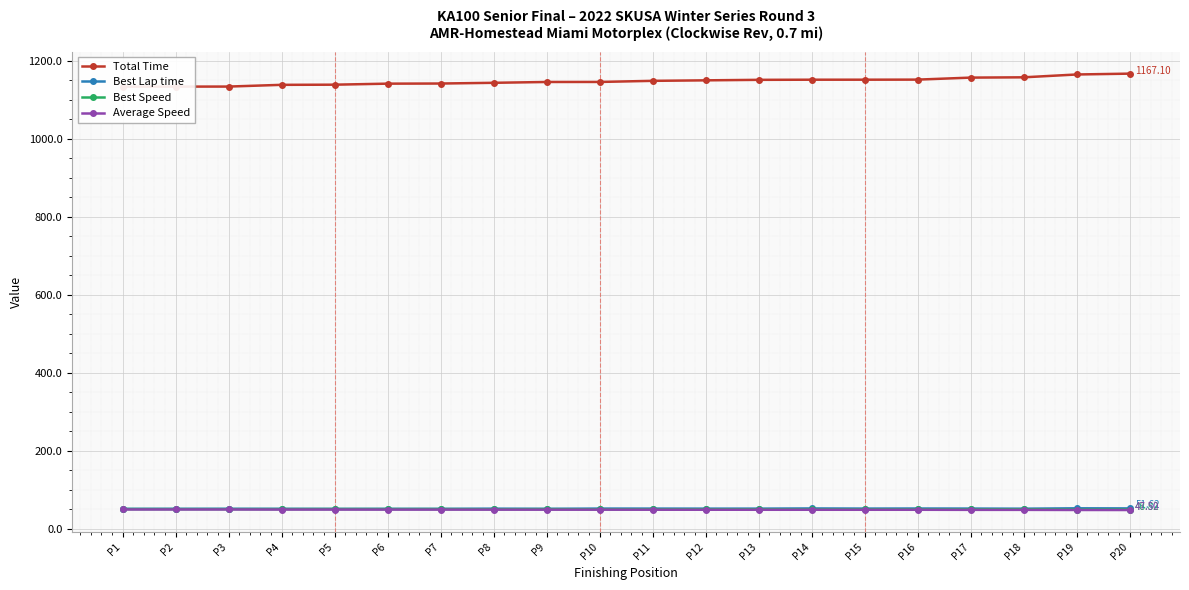

Read the Total Time value at P19.

1164.9